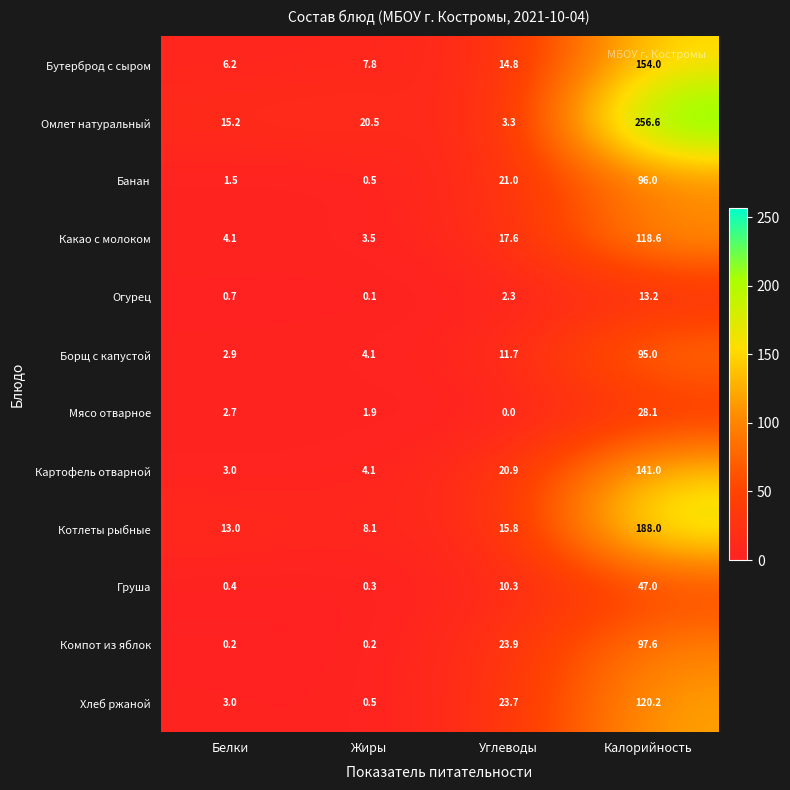

At Калорийность, list the series in order from smallest to largest.

Огурец, Мясо отварное, Груша, Борщ с капустой, Банан, Компот из яблок, Какао с молоком, Хлеб ржаной, Картофель отварной, Бутерброд с сыром, Котлеты рыбные, Омлет натуральный